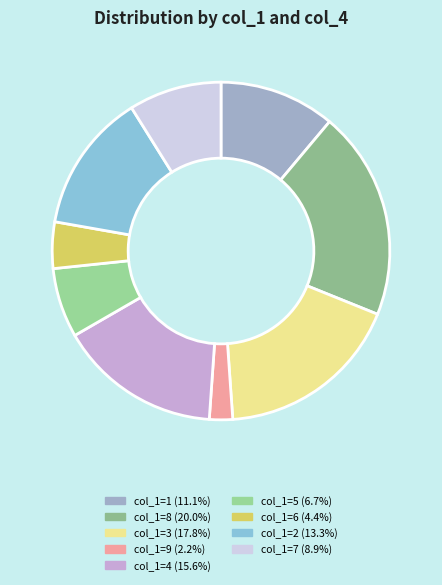

How many segments does this pie chart have?

9